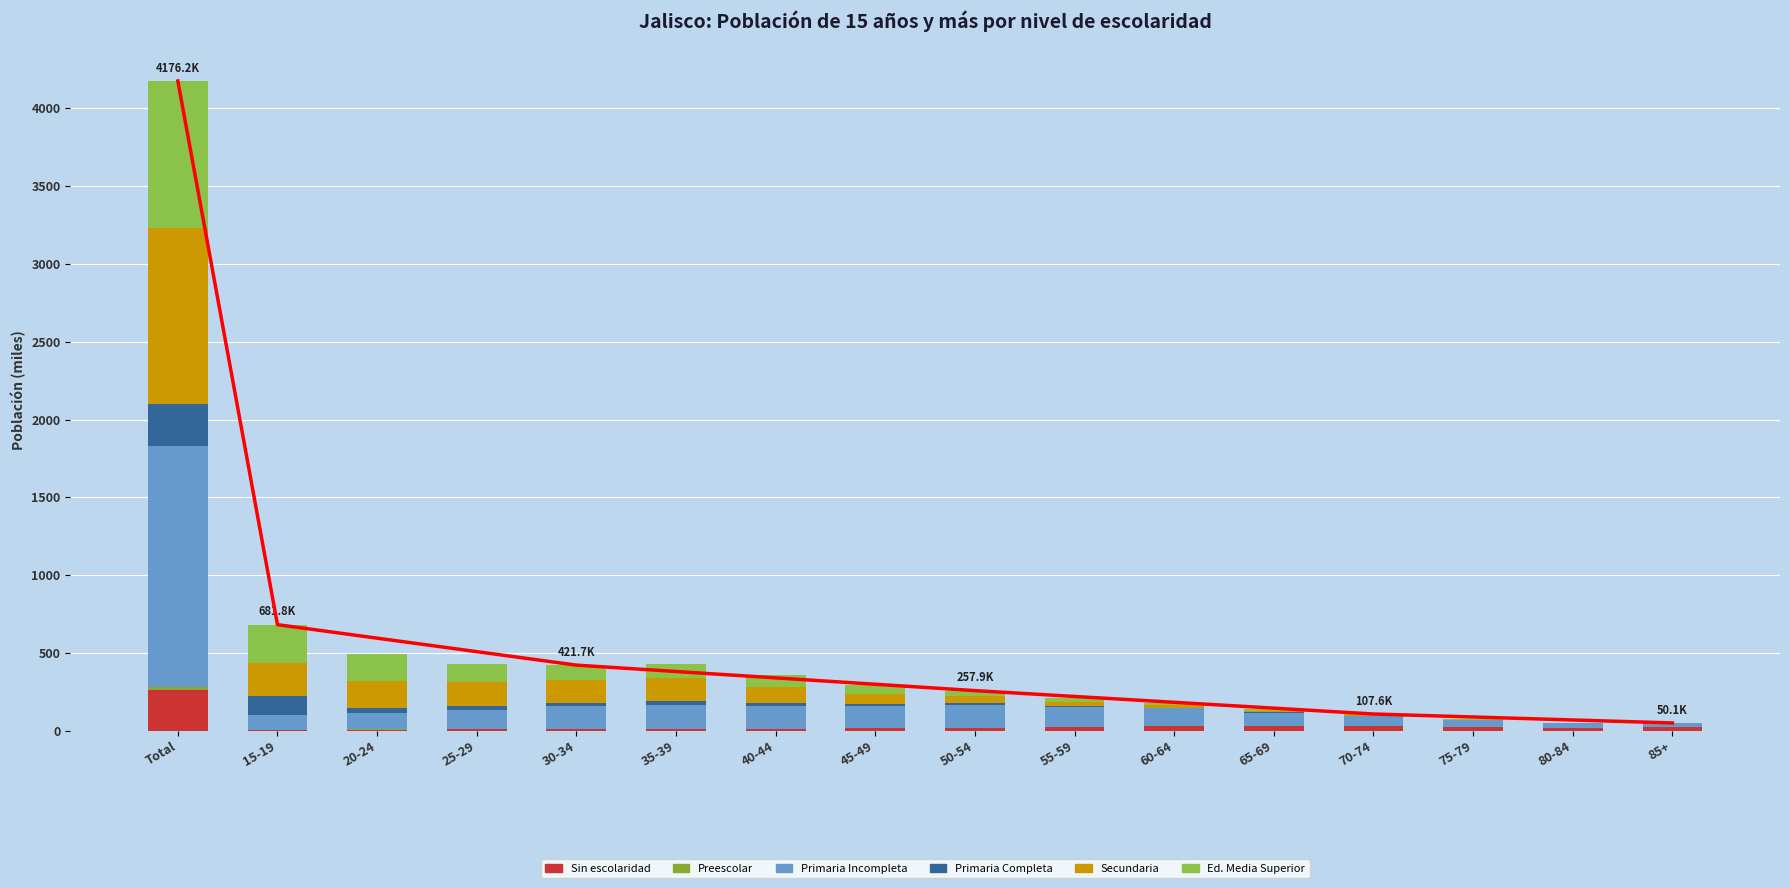

Reading right to left, list all the values displayed in this chart.

Sin escolaridad: 22.1	19.9	24.6	29.4	29.5	29.0	22.5	18.5	14.8	12.4	10.4	9.7	8.2	7.4	5.6	264.1
Preescolar: 0.6	0.6	0.8	1.2	1.4	1.5	1.6	1.5	1.2	1.2	1.1	1.1	1.0	1.0	1.1	17.0
Primaria Incompleta: 24.6	26.3	42.5	65.4	86.4	112.9	129.2	147.3	142.1	145.9	155.7	145.9	123.2	107.4	94.8	1549.7
Primaria Completa: 0.2	0.4	0.7	1.2	2.1	3.5	5.5	8.1	11.7	17.0	22.7	21.0	24.2	31.2	119.4	268.8
Secundaria: 1.4	1.7	3.1	5.3	9.2	17.0	27.3	45.4	69.2	107.0	149.6	151.0	156.5	171.7	213.5	1129.0
Ed. Media Superior: 1.2	1.7	3.0	5.0	8.5	14.9	22.7	36.9	53.3	75.0	88.7	93.1	118.6	177.6	247.4	947.6